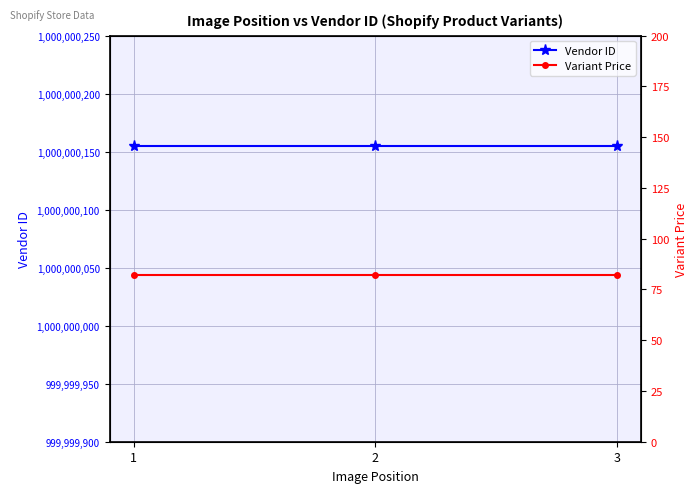

True or false: Variant Price has a value of 82 at 2.

True